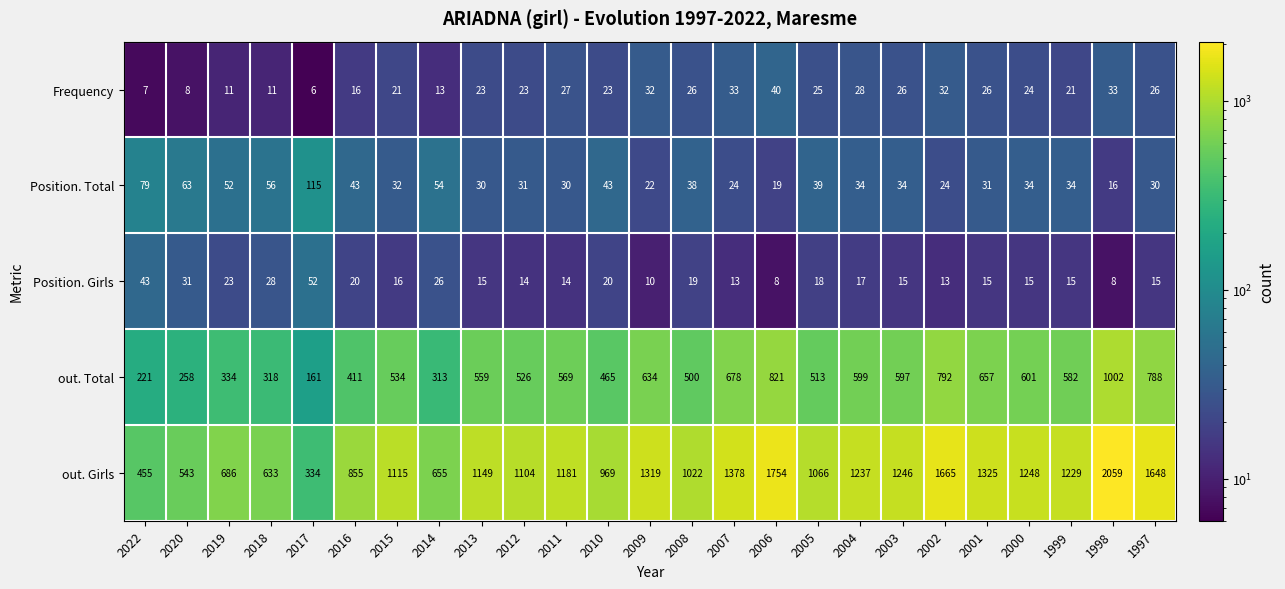

What is the total value across all series at 2015?

1718